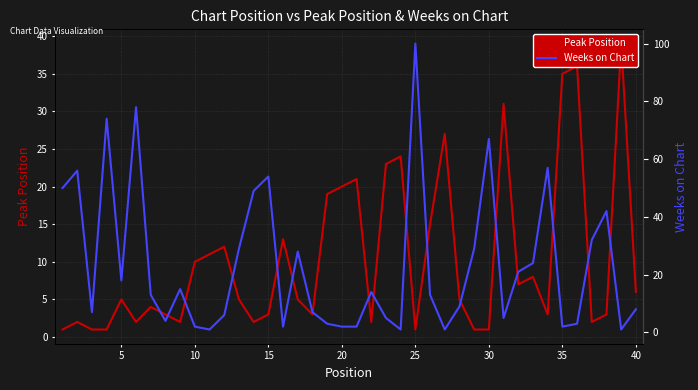

Reading left to right, list all the values displayed in this chart.

Peak Position: 1	2	1	1	5	2	4	3	2	10	11	12	5	2	3	13	5	3	19	20	21	2	23	24	1	15	27	5	1	1	31	7	8	3	35	36	2	3	39	6
Weeks on Chart: 50	56	7	74	18	78	13	4	15	2	1	6	29	49	54	2	28	7	3	2	2	14	5	1	100	13	1	9	29	67	5	21	24	57	2	3	32	42	1	8